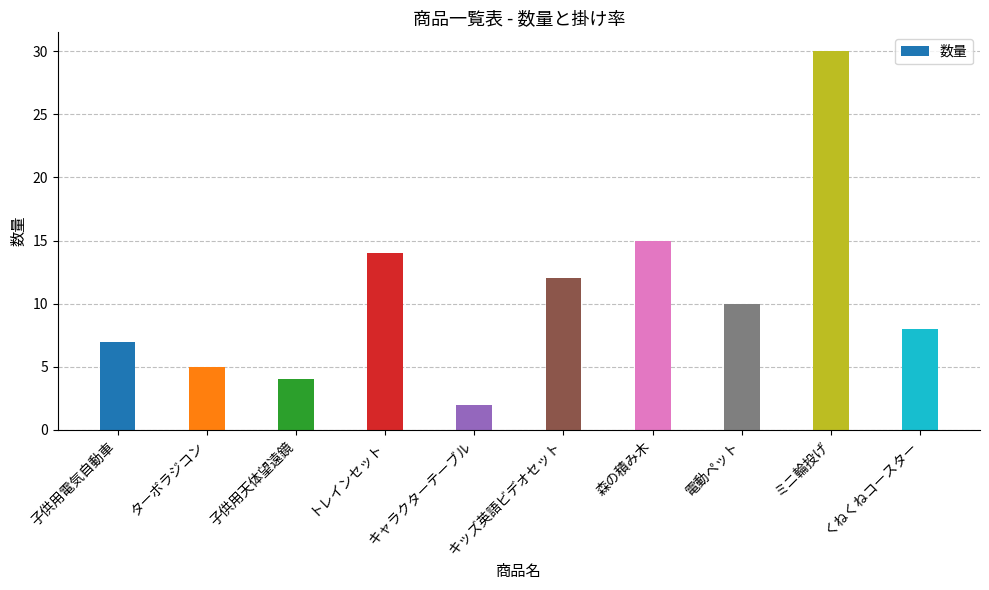

The value at トレインセット is 24. True or false?

False